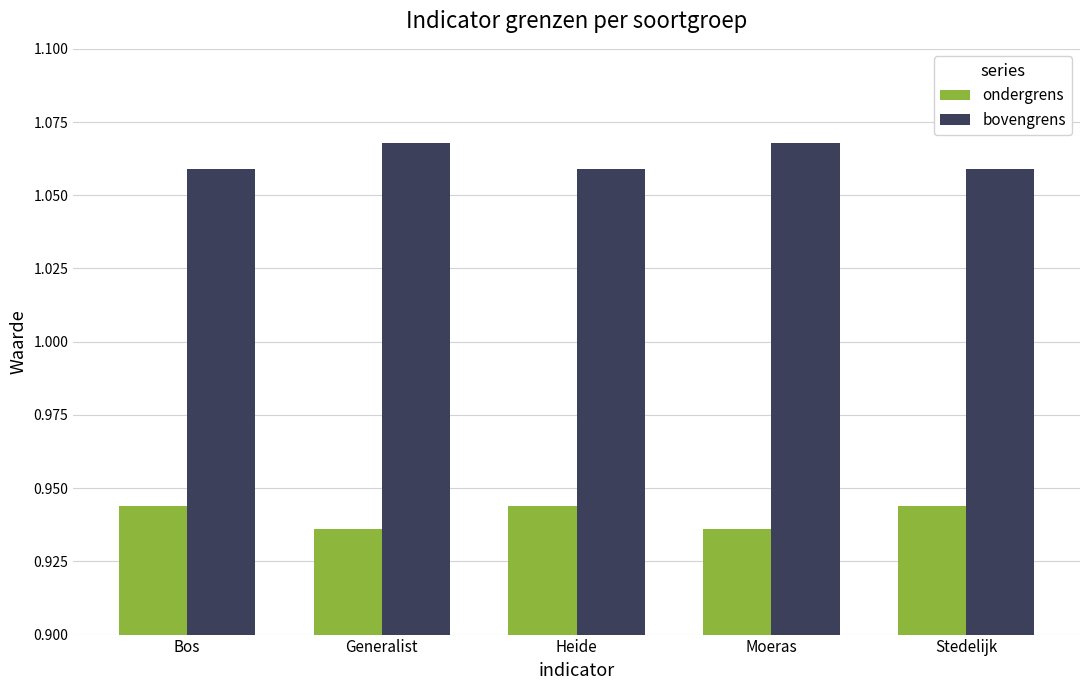

The bovengrens series shows 0.3 at Heide. True or false?

False